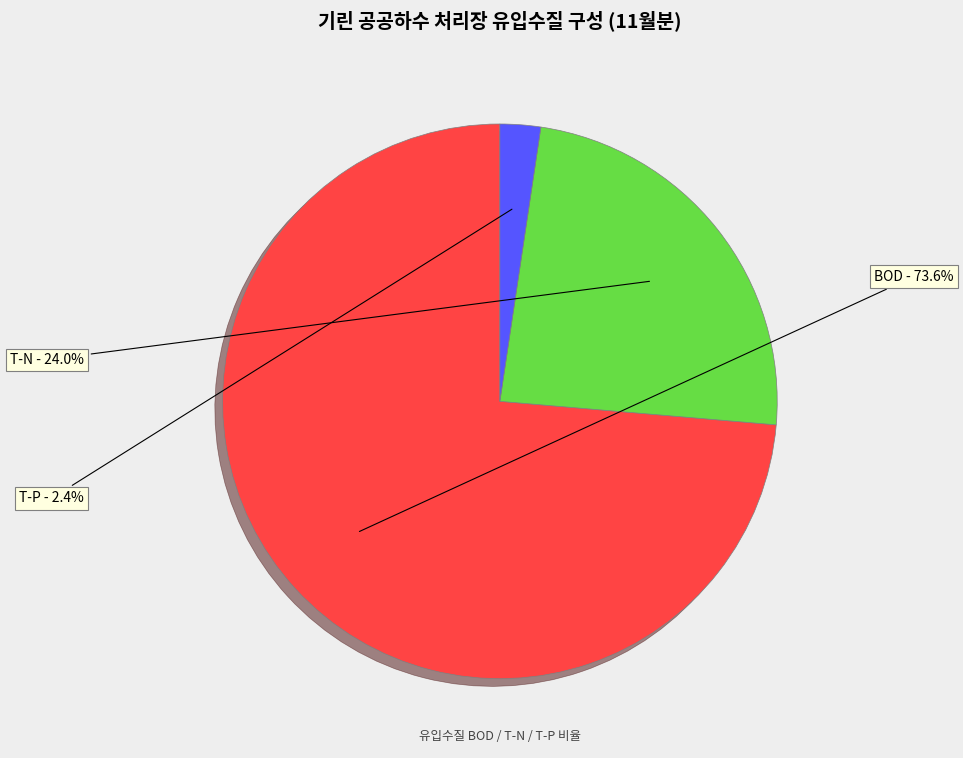

Is there any slice that represents more than half of the pie?

Yes